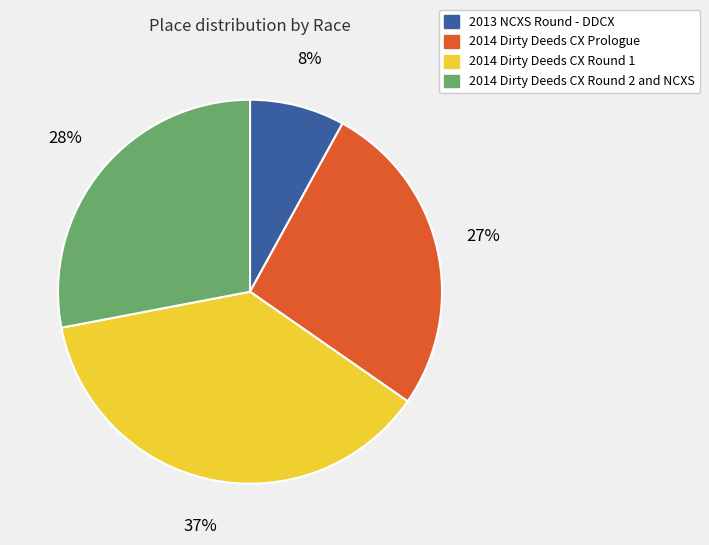

True or false: 2014 Dirty Deeds CX Round 2 and NCXS accounts for 15% of the total.

False